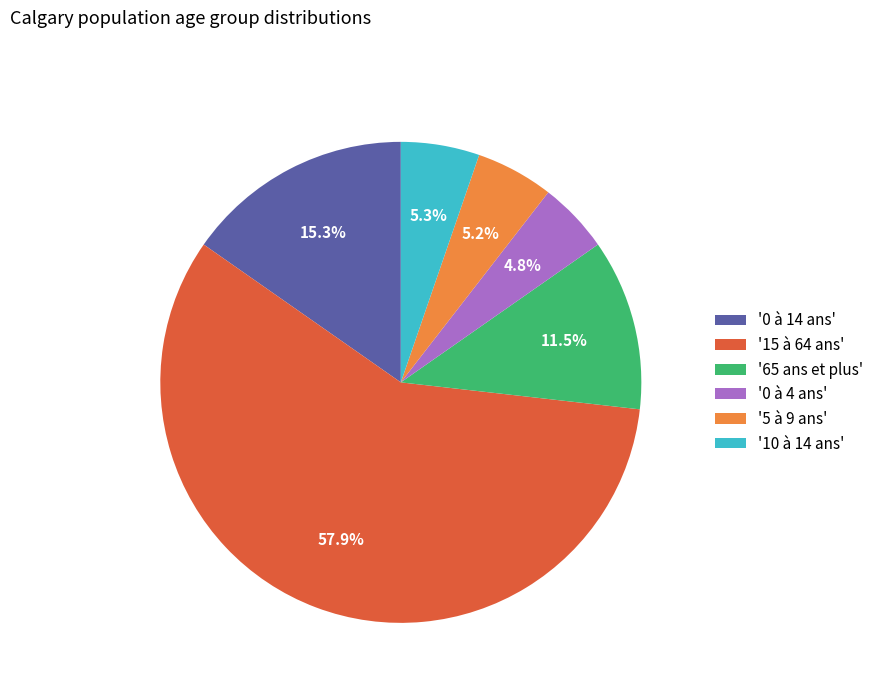

Do '10 à 14 ans' and '65 ans et plus' together represent more than half of the pie?

No